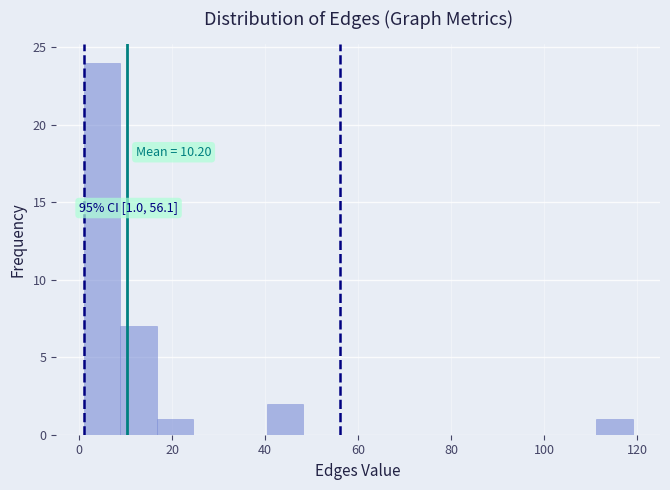

Read against the x-axis, roughly where is the centre of the tallest bar?

4